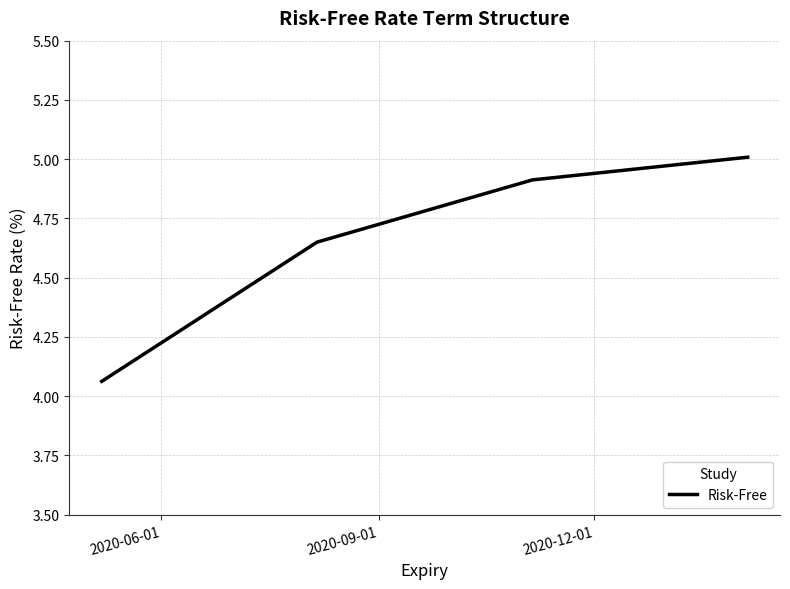

What is the difference between the maximum and second lowest values?

0.4